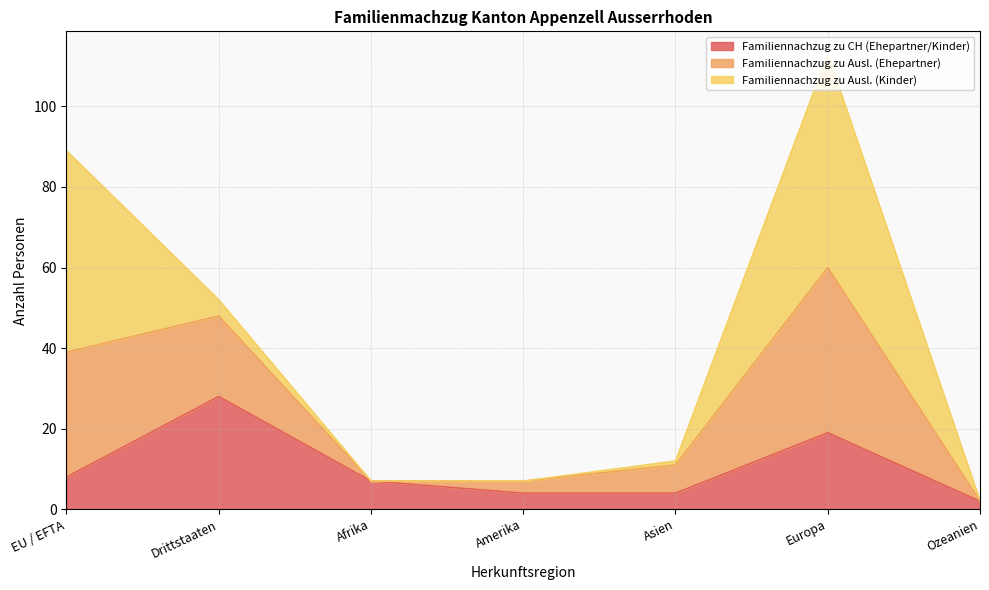

What is the total value across all series at Drittstaaten?

52